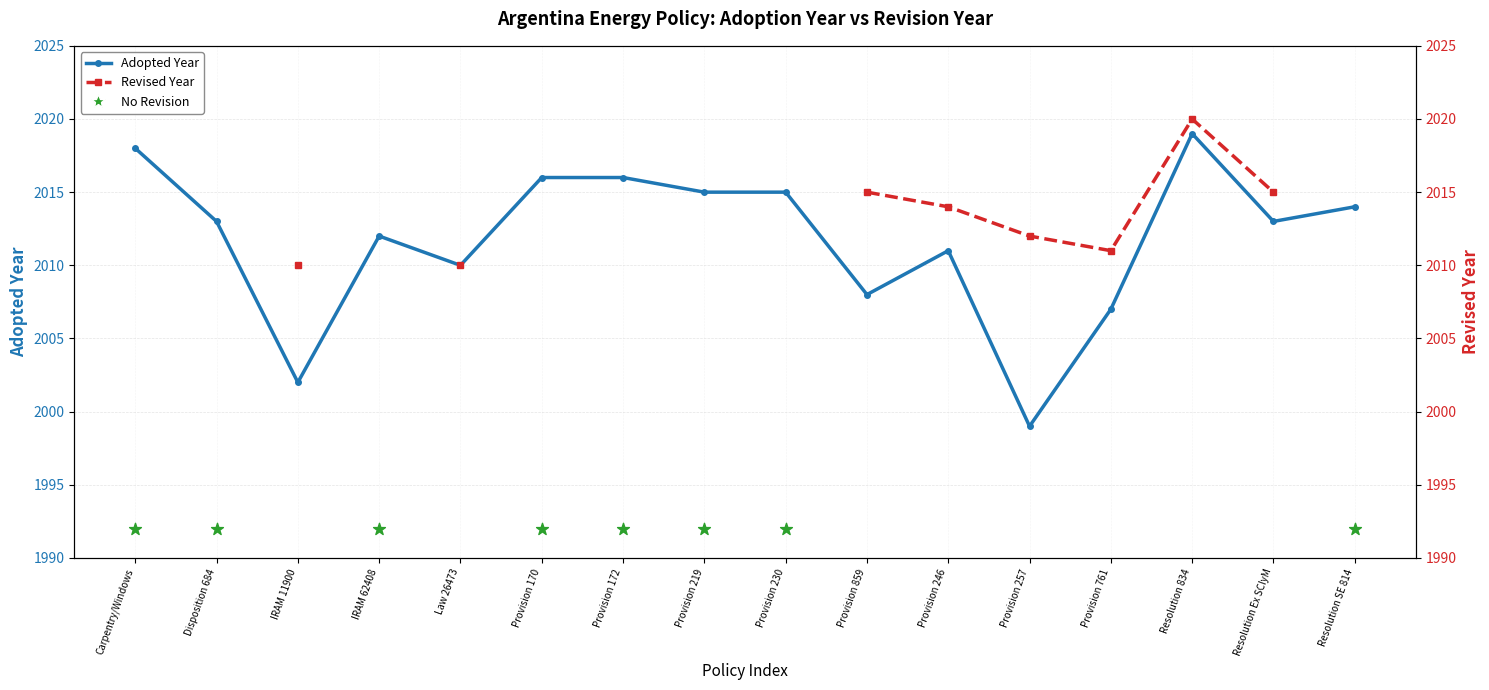

Which has a higher value, Disposition 684 or Provision 257?

Disposition 684